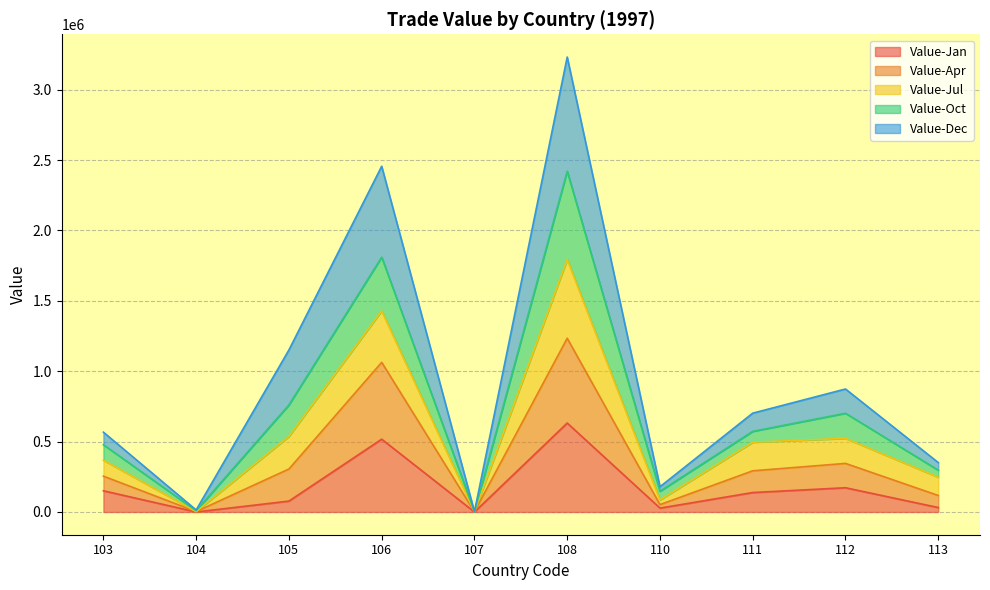

What is the maximum value for Value-Jan?

631887